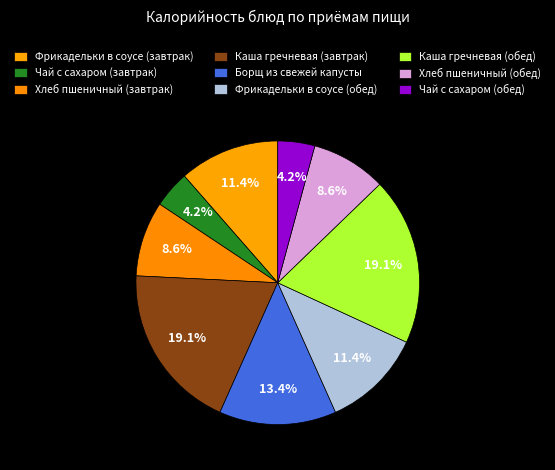

How many segments does this pie chart have?

9